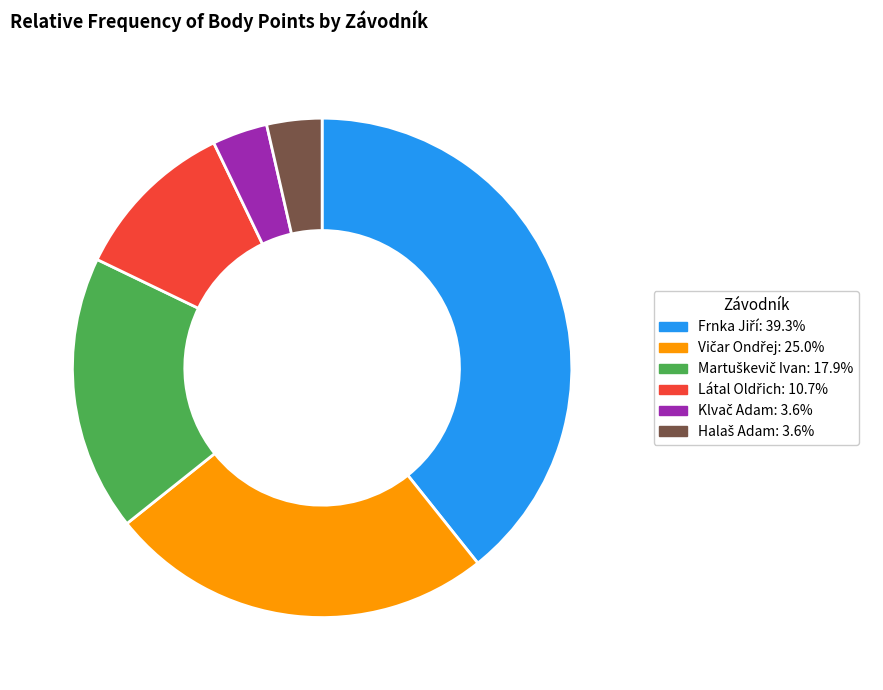

Does any single category account for the majority?

No